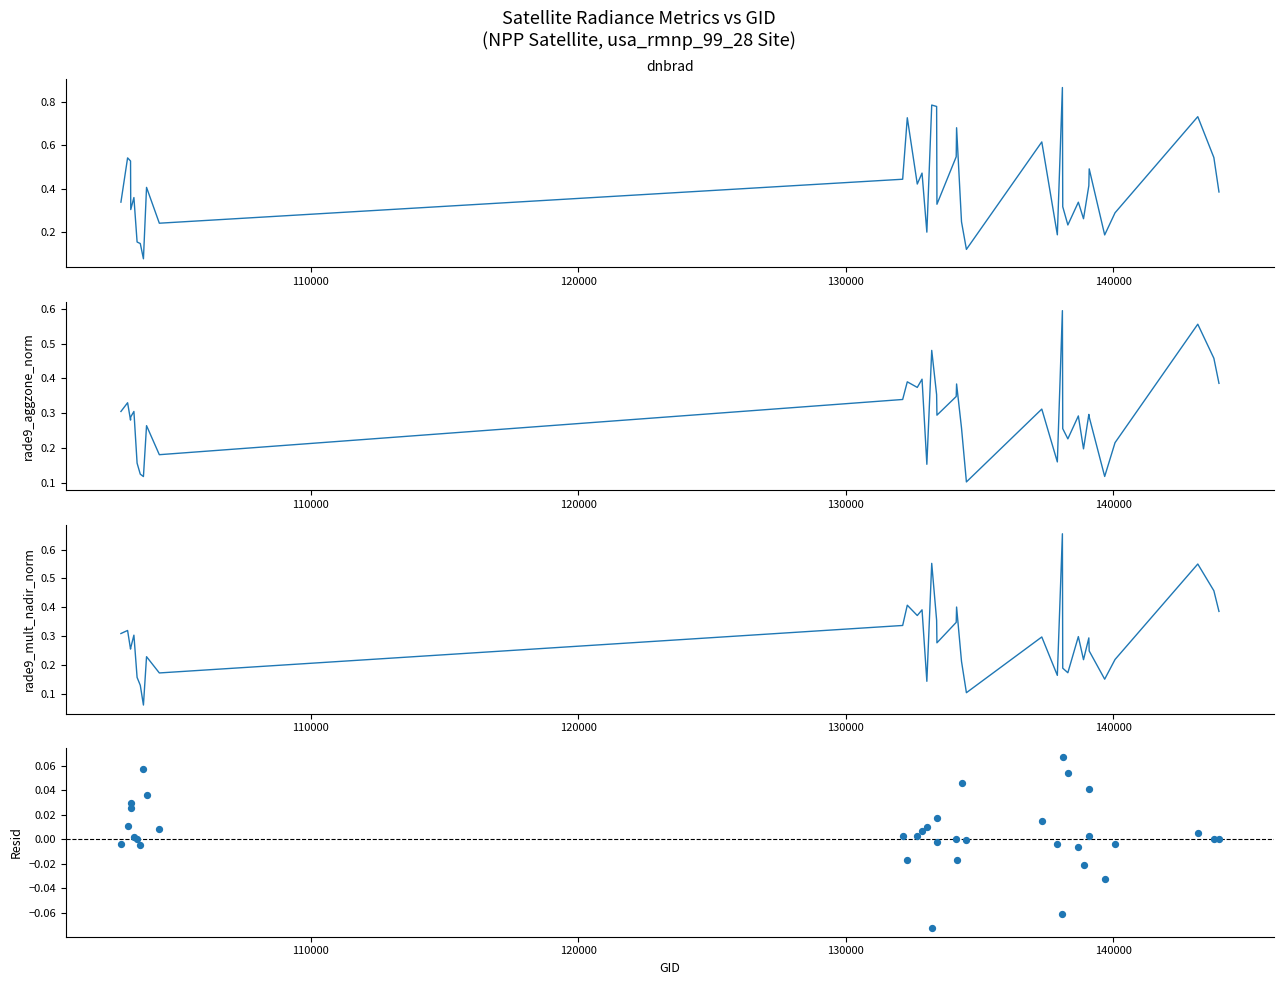

Which series reaches the minimum Y coordinate?

residuals